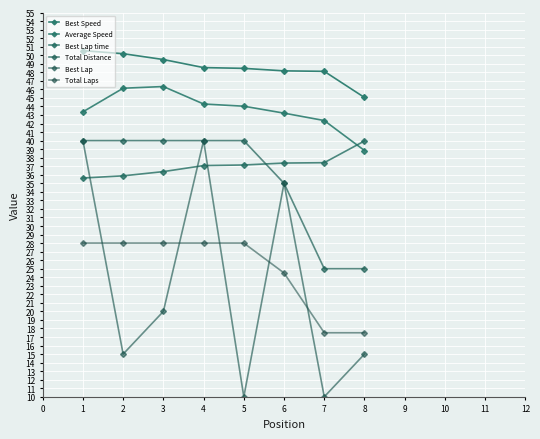

How many lines are shown in the chart?

6